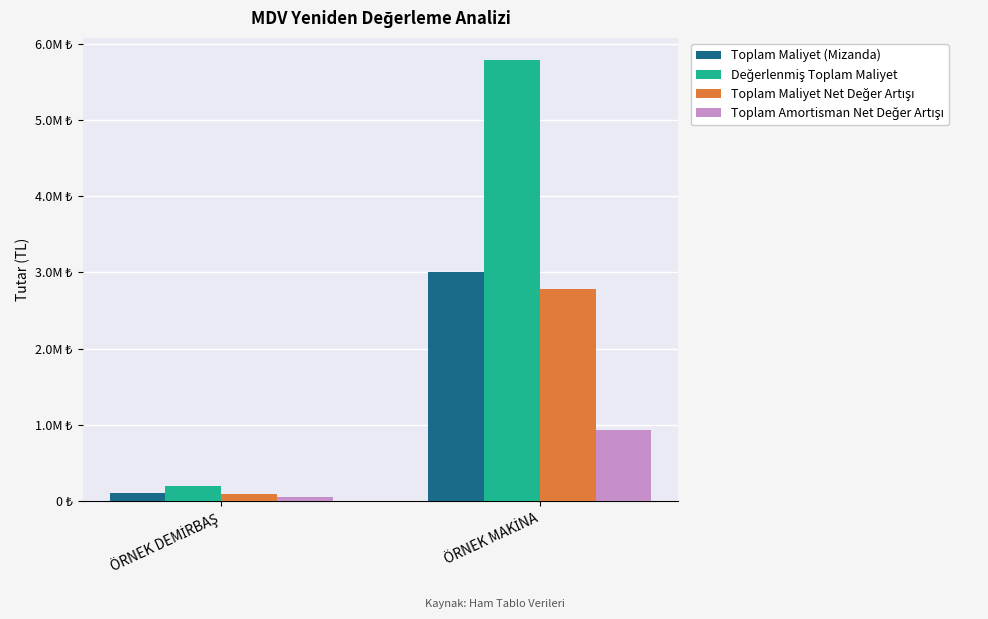

Does the chart contain stacked bars?

No